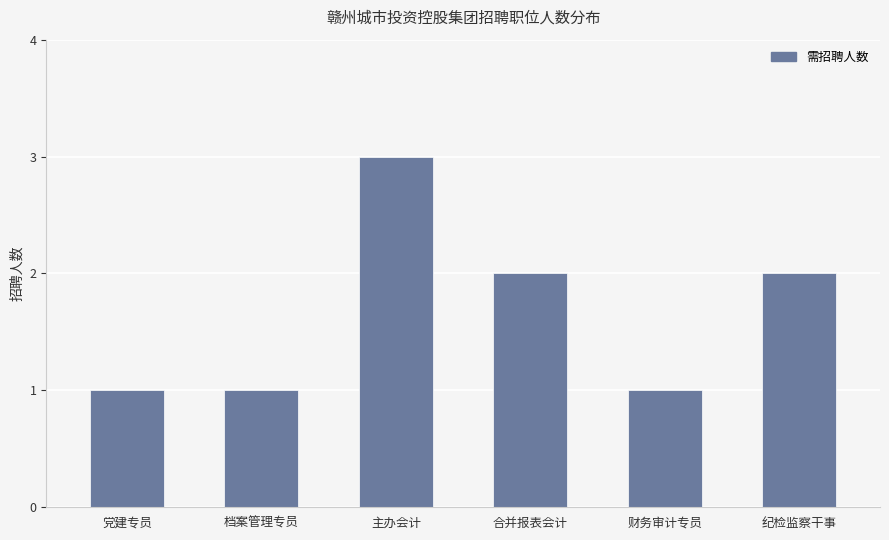

True or false: the data shows 1 at 档案管理专员.

True